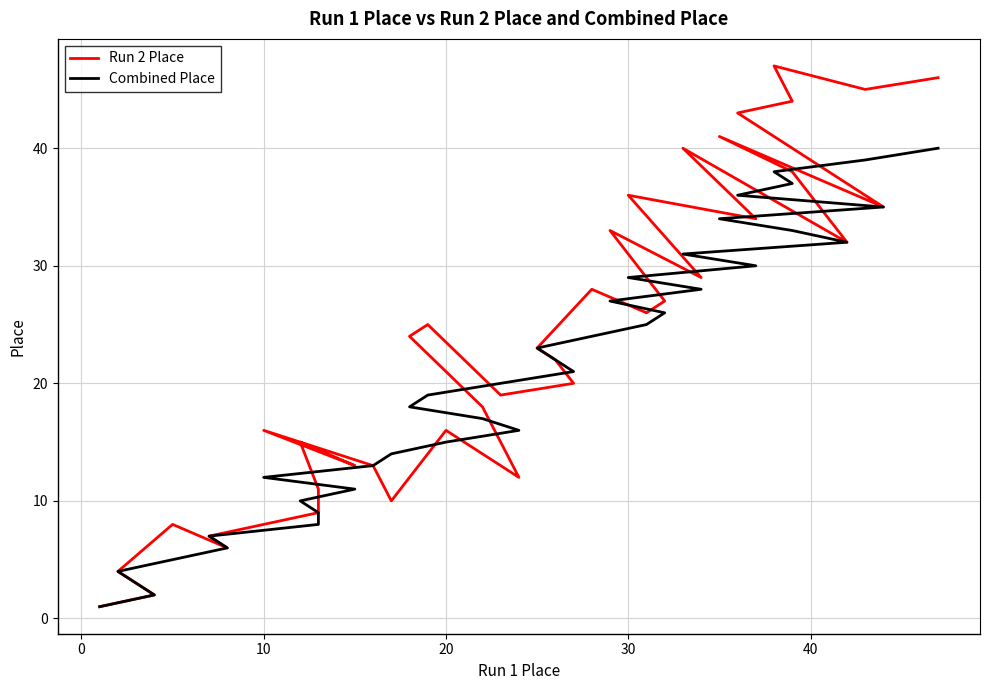

Does the chart display data point markers on the line(s)?

No